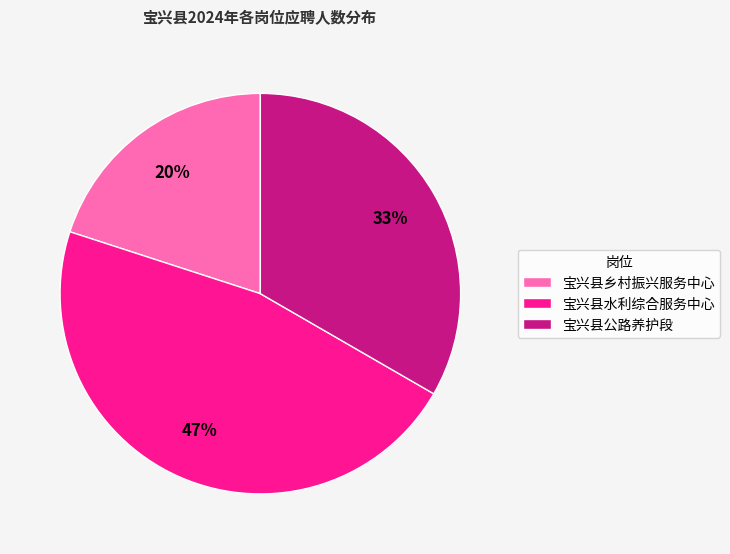

Which slice is the largest?

宝兴县水利综合服务中心